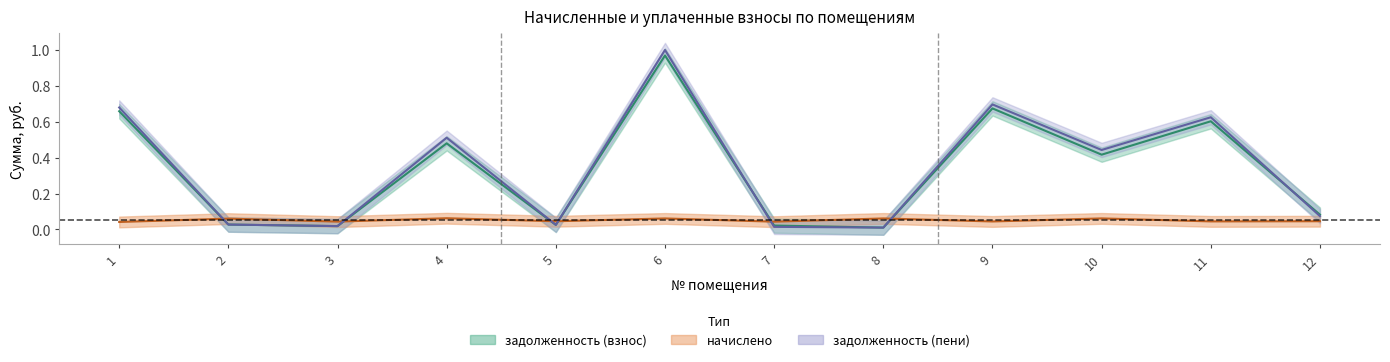

Between 6 and 3, which is larger?

6